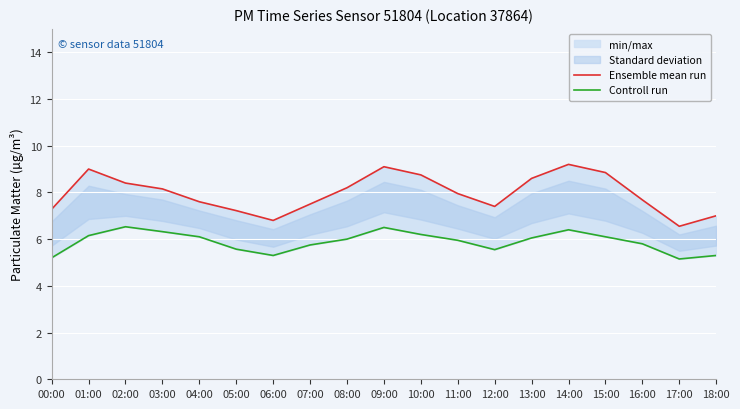

What is the minimum value for Controll run?

5.2